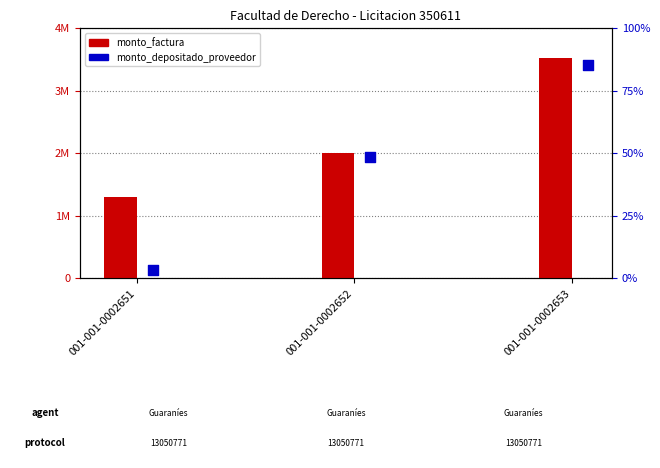

Which series has the largest total across all categories?

monto_factura